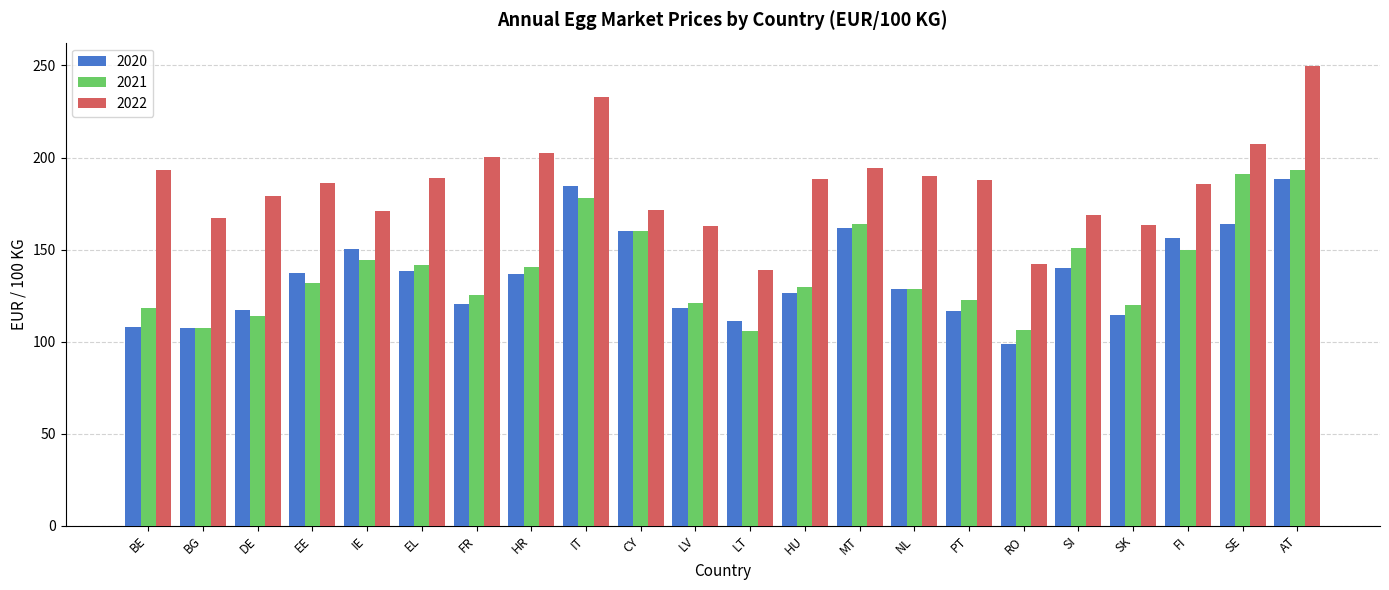

How many bars are there in total?

66